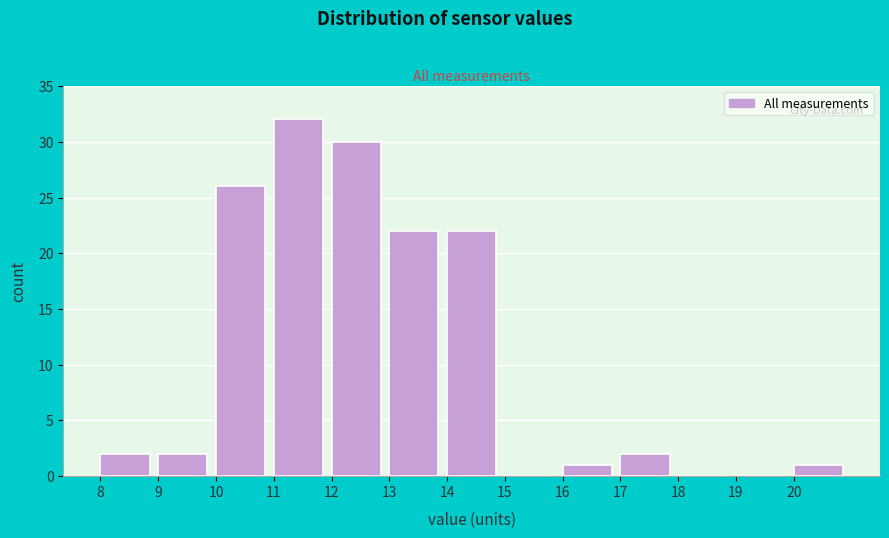

What is the height of the bar covering 17 to 18 on the x-axis? The values are not printed on the chart, so give them approximately, as read against the axis.

2